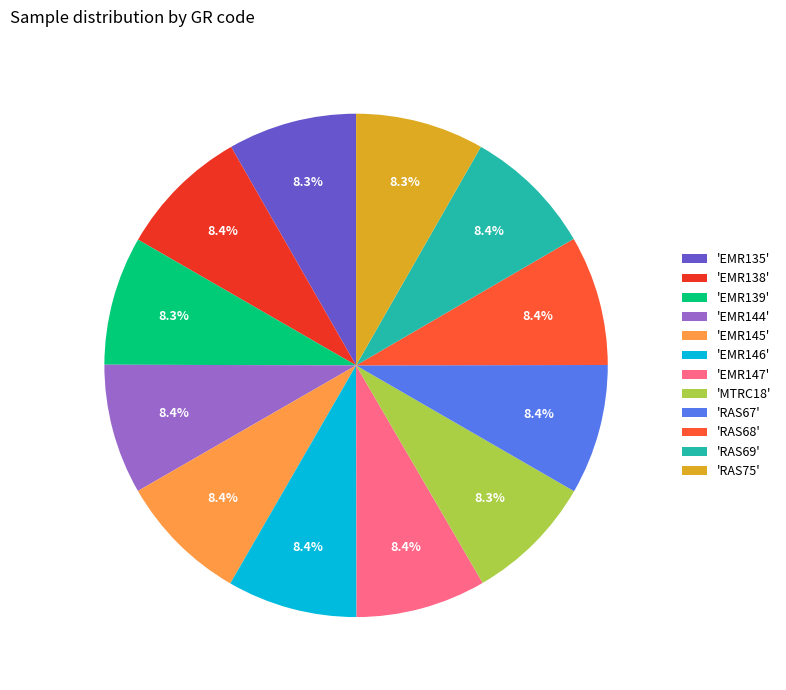

Does 'EMR138' represent more than half of the total?

No